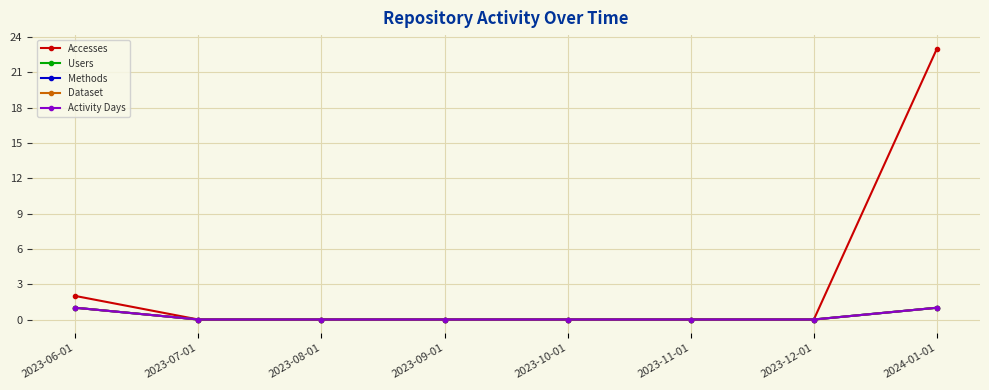

At how many categories does at least one series exceed 13?

1